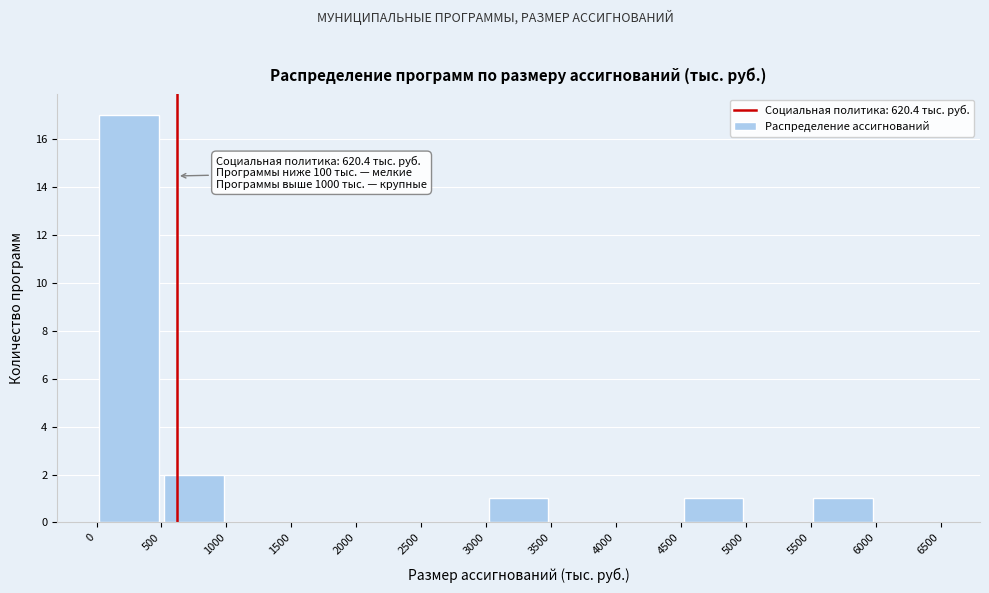

Over which range of the x-axis is the bar tallest?

0 to 500